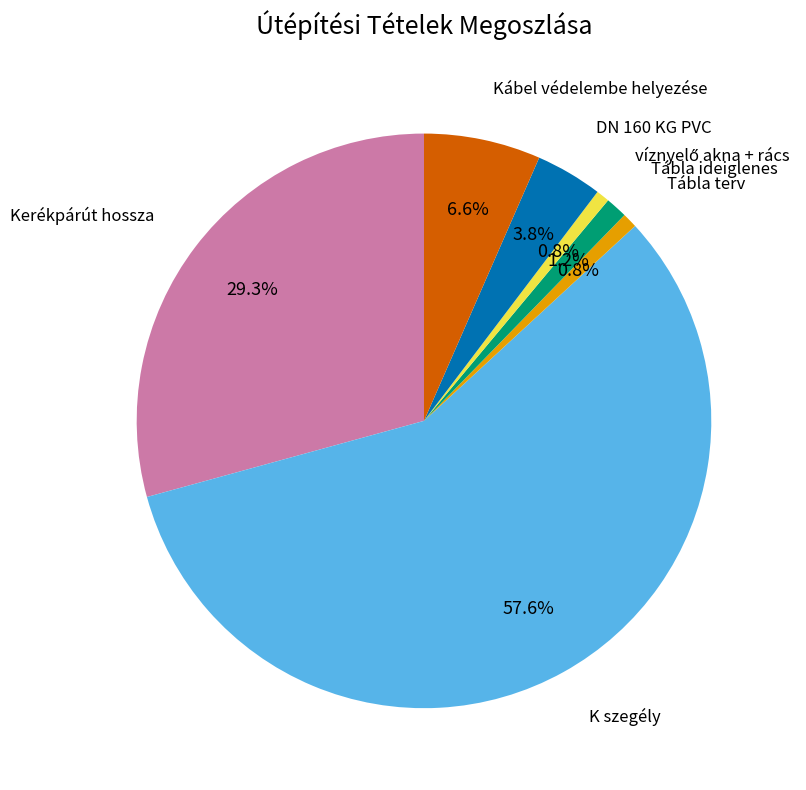

How many segments does this pie chart have?

7